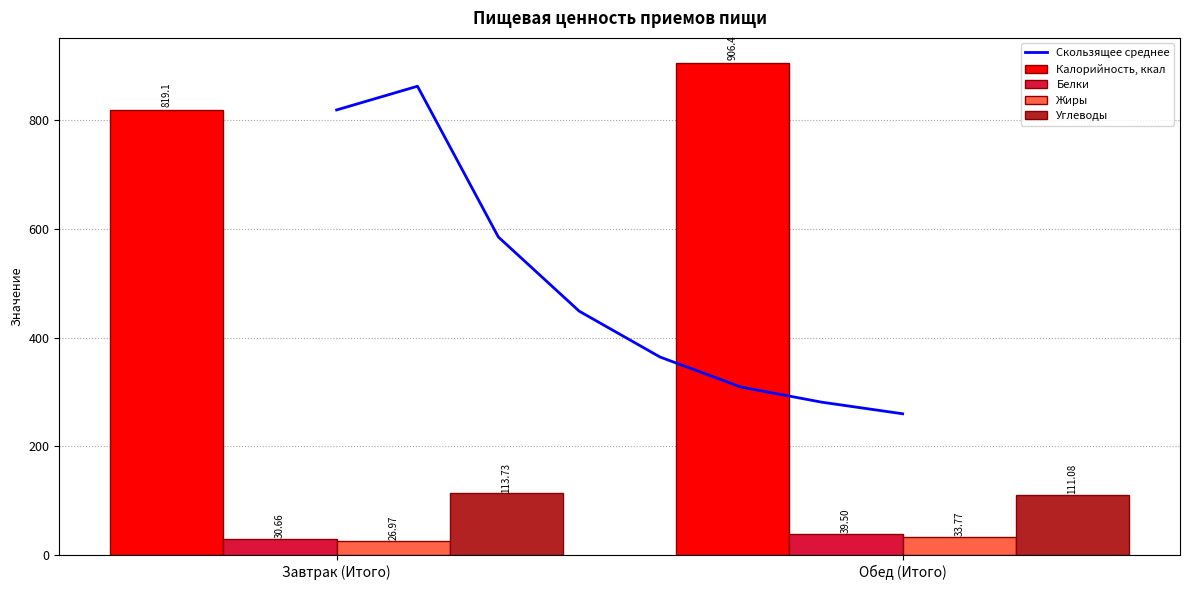

Is the value of Жиры at Завтрак (Итого) greater than the value of Белки at Завтрак (Итого)?

No